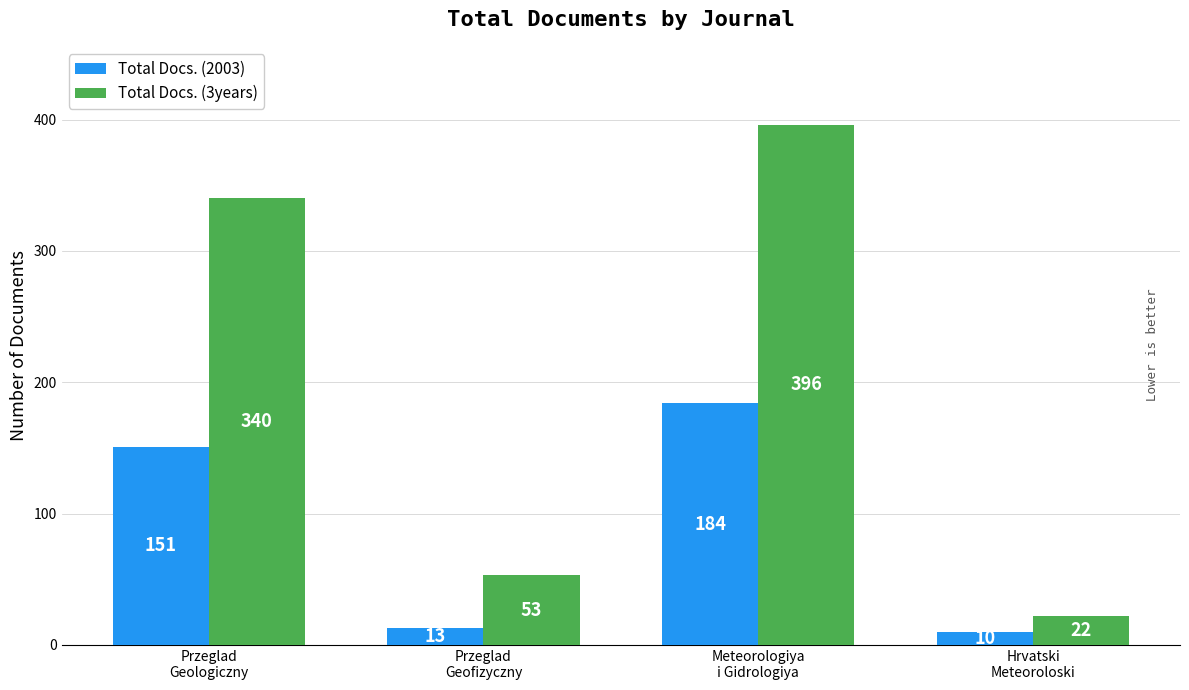

Which category has the lowest value in the Total Docs. (2003) series?

Hrvatski
Meteoroloski